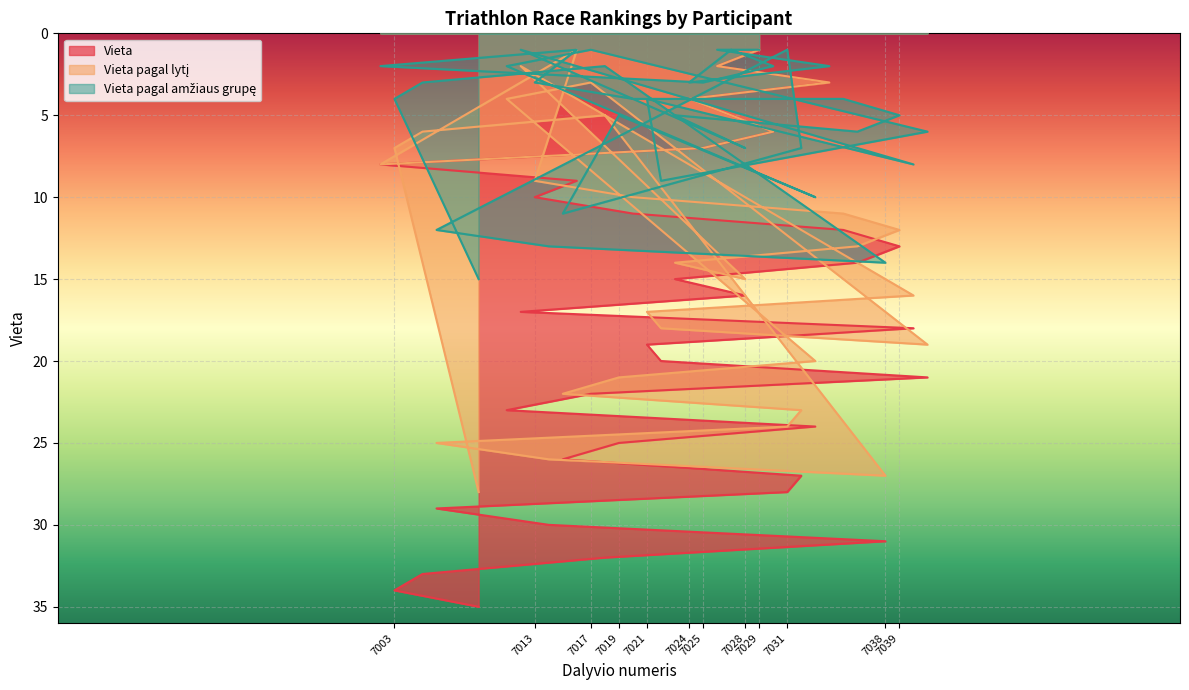

How many lines are shown in the chart?

3